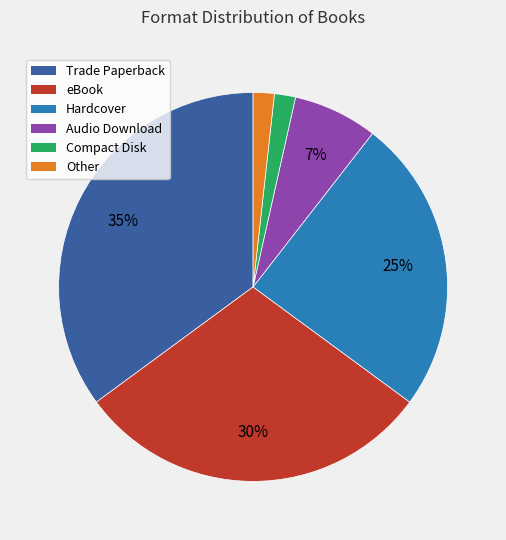

Do Compact Disk and Other together represent more than half of the pie?

No